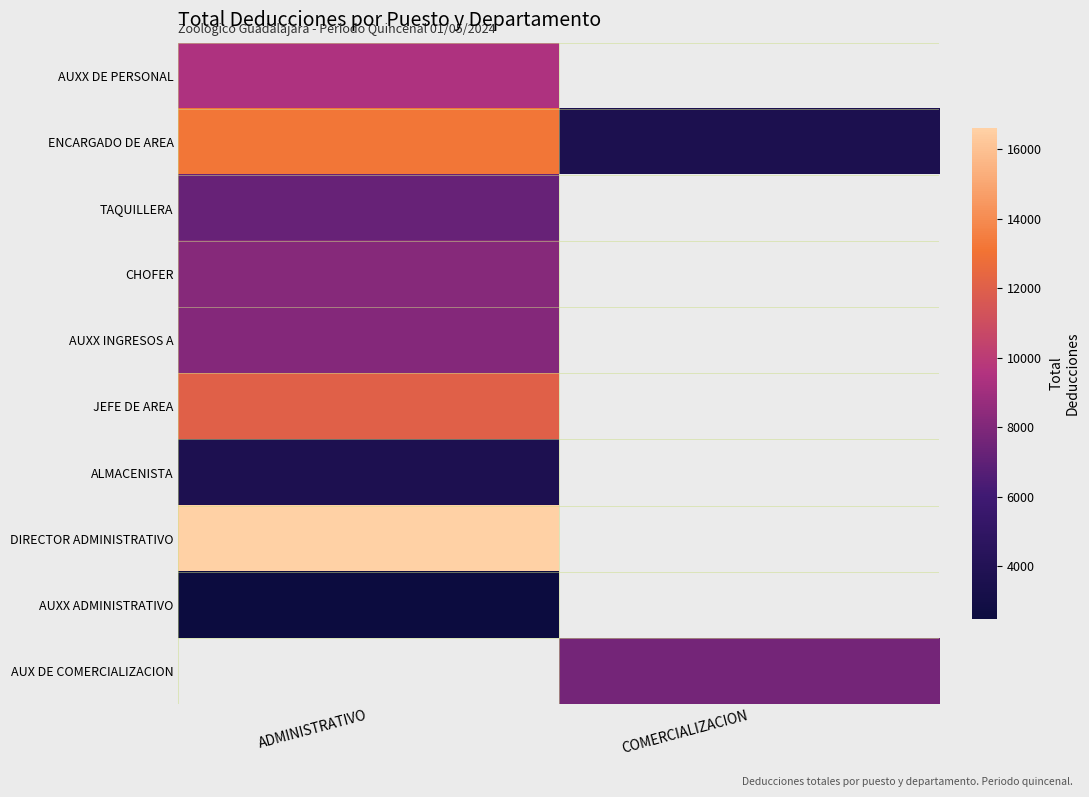

Which category has the highest value in the JEFE DE AREA series?

ADMINISTRATIVO